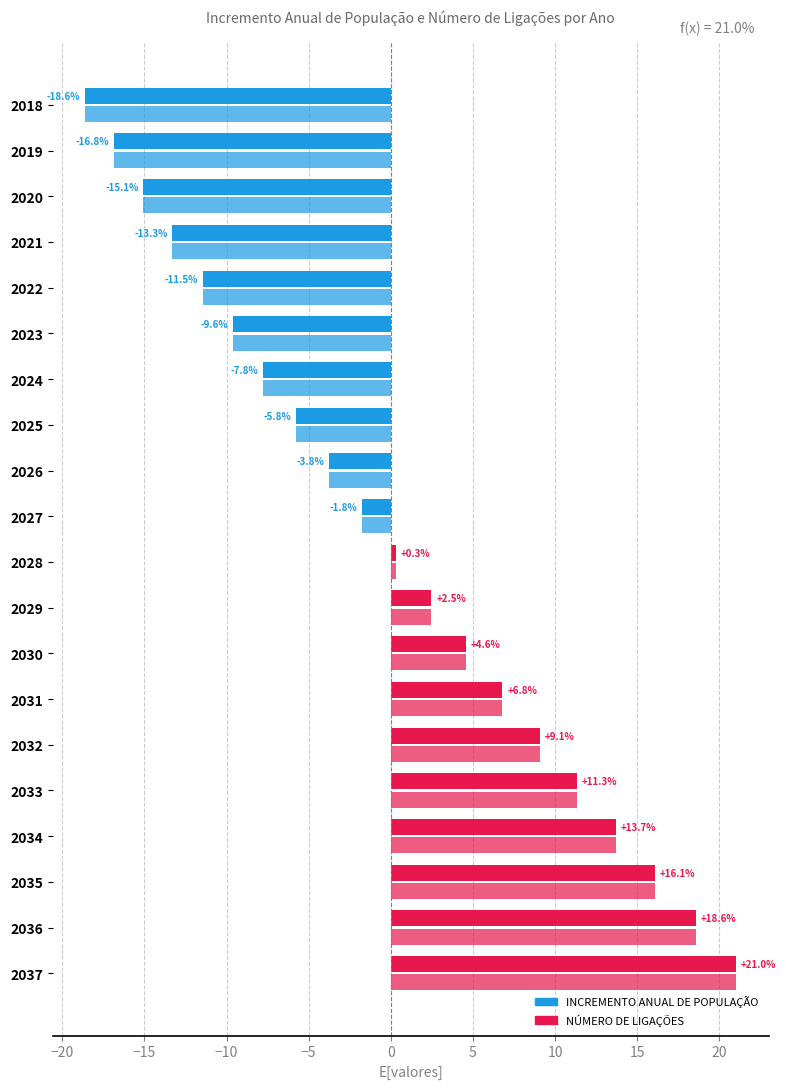

How many categories are shown in the chart?

20